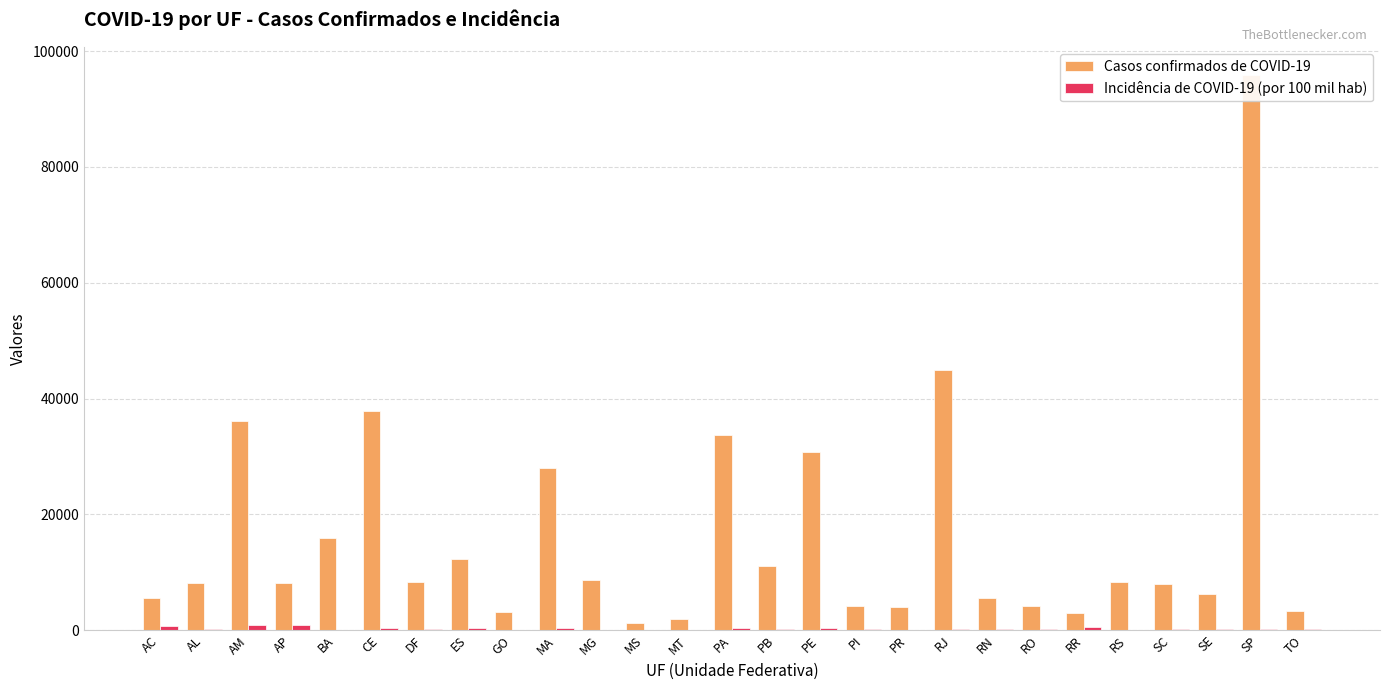

Reading left to right, what are all the values shown in this chart?

Casos confirmados de COVID-19: 5600.0	8055.0	36146.0	8152.0	15963.0	37821.0	8300.0	12203.0	3090.0	27979.0	8686.0	1262.0	1951.0	33699.0	11132.0	30713.0	4243.0	3984.0	44886.0	5630.0	4252.0	2959.0	8234.0	8000.0	6156.0	95865.0	3277.0
Incidência de COVID-19 (por 100 mil hab): 635.0	241.4	872.1	963.9	107.3	414.2	275.3	303.7	44.0	395.5	41.0	45.4	56.0	391.7	277.0	321.4	129.6	34.8	260.0	160.5	239.2	488.5	72.4	111.7	267.8	208.8	208.3